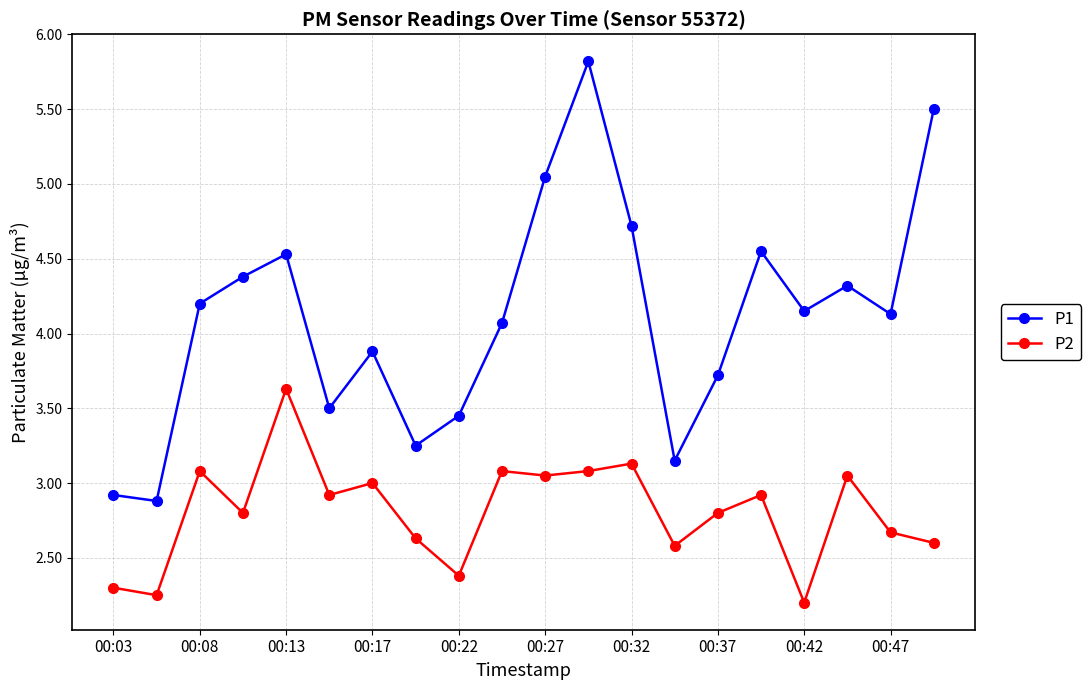

Rank the series by their average value, from lowest to highest.

P2, P1